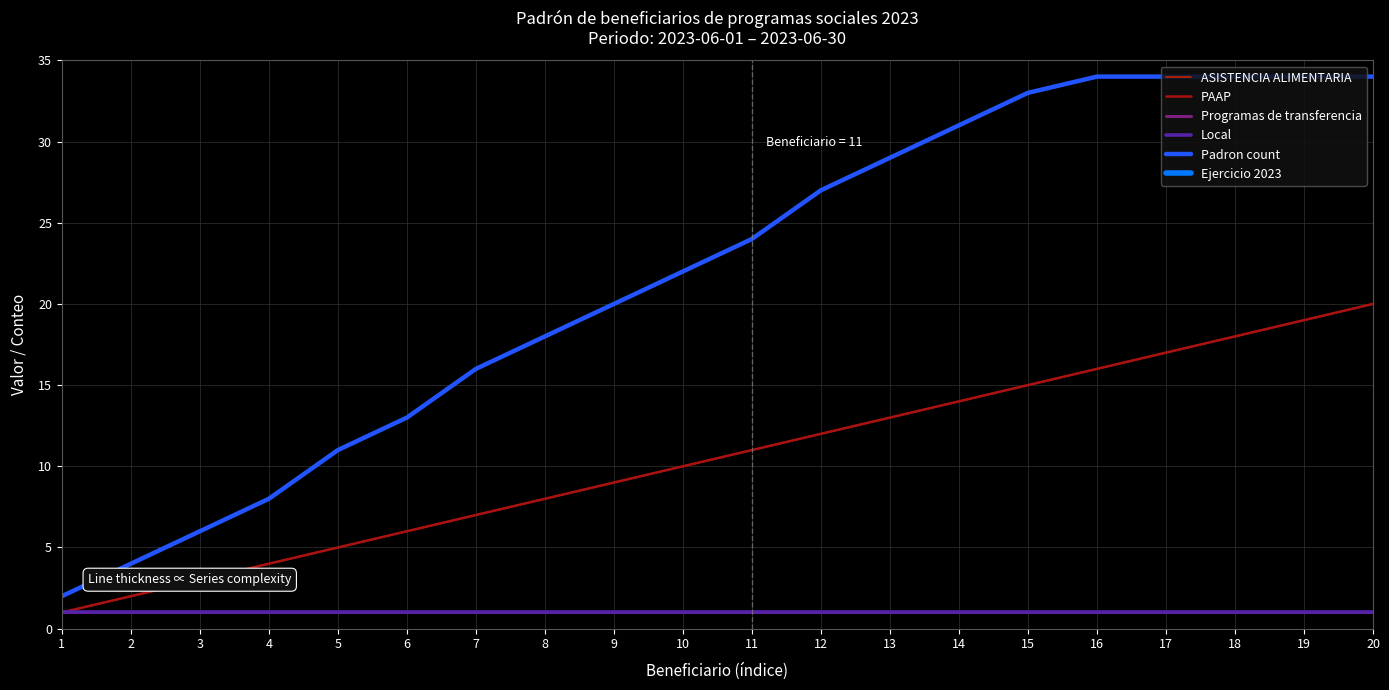

What is the sum of all Local values?

20